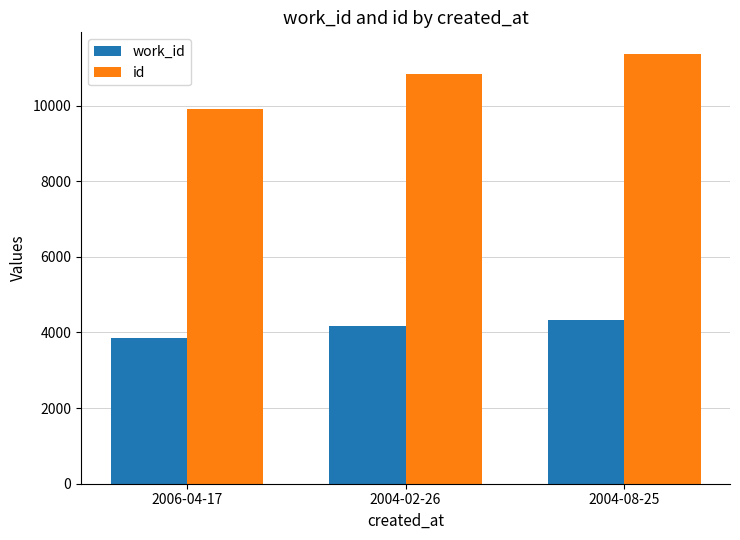

Read the work_id value at 2004-08-25, to the nearest 10.

4340